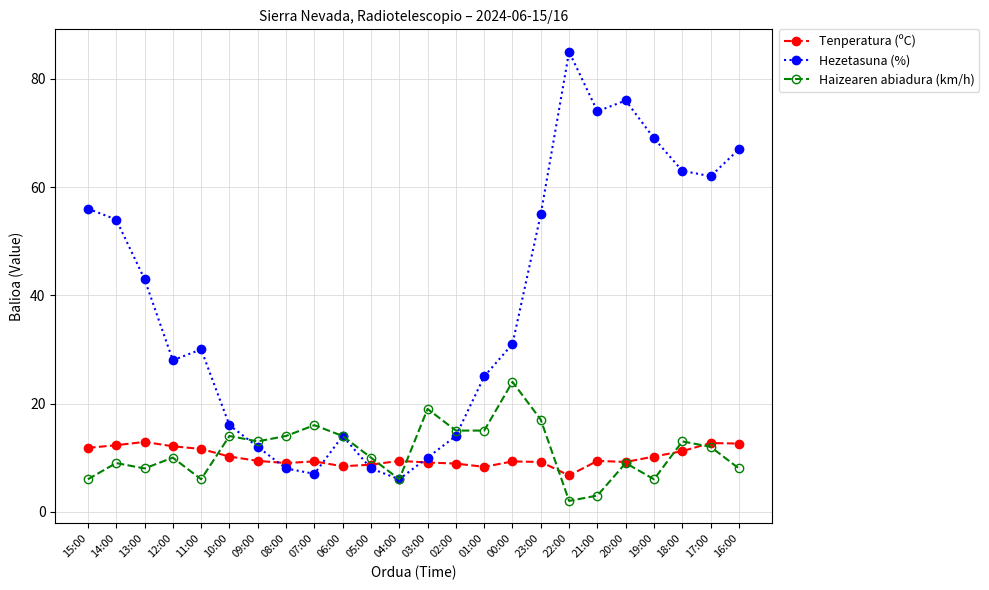

True or false: Tenperatura (ºC) has a value of 5.1 at 17:00.

False